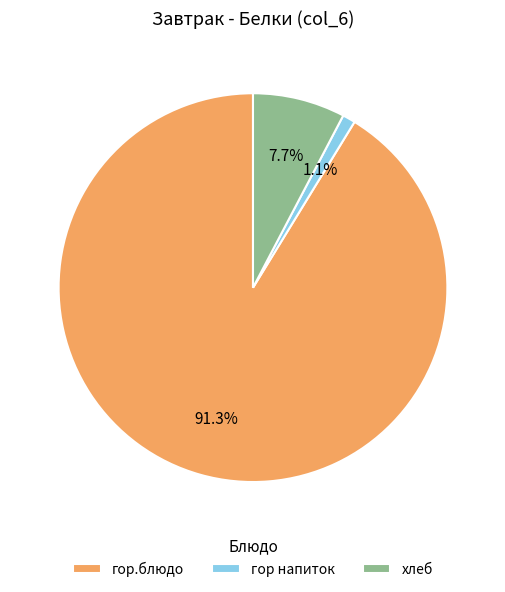

To the nearest percent, what is the average slice percentage?

33%